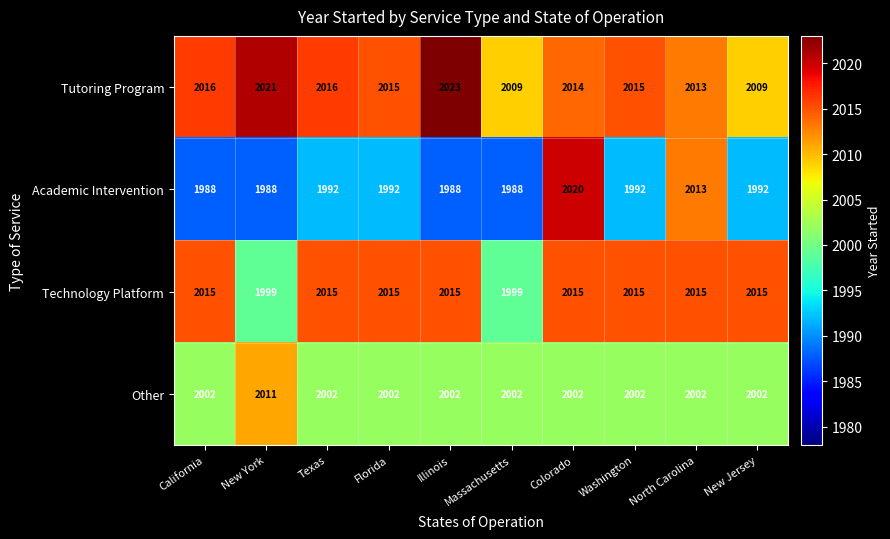

What is the sum of all Tutoring Program values?

20151